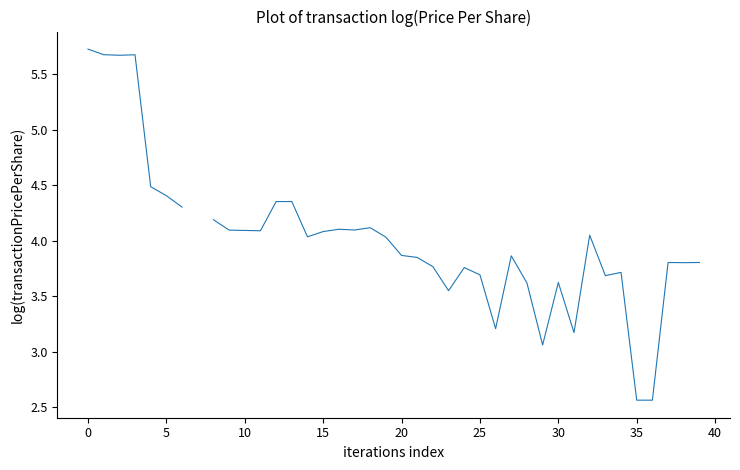

Which category has the lowest value across all series?

35